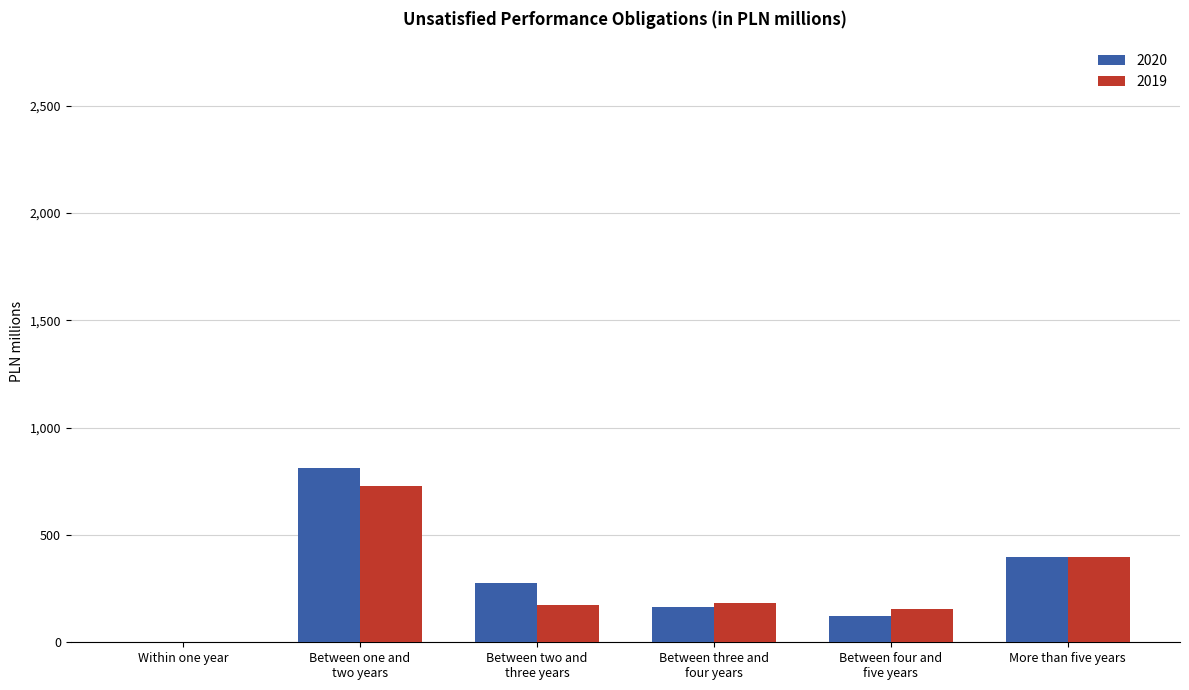

Where is 2020 nearest to the value 408?

More than five years